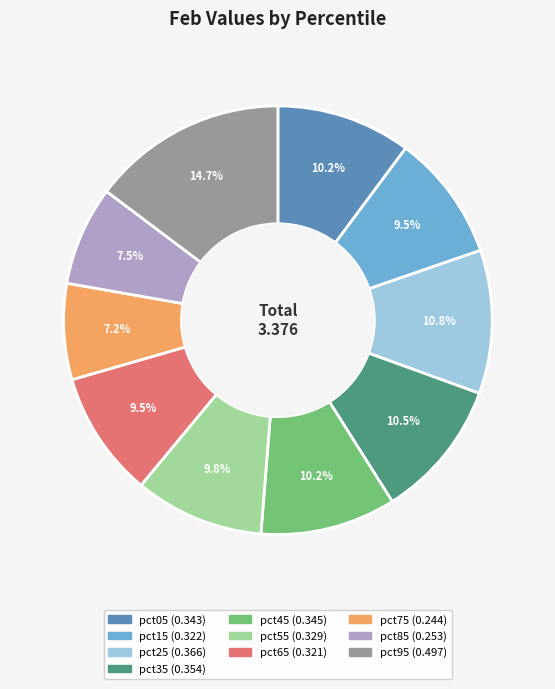

To the nearest percent, what percentage of the pie is pct75?

7%